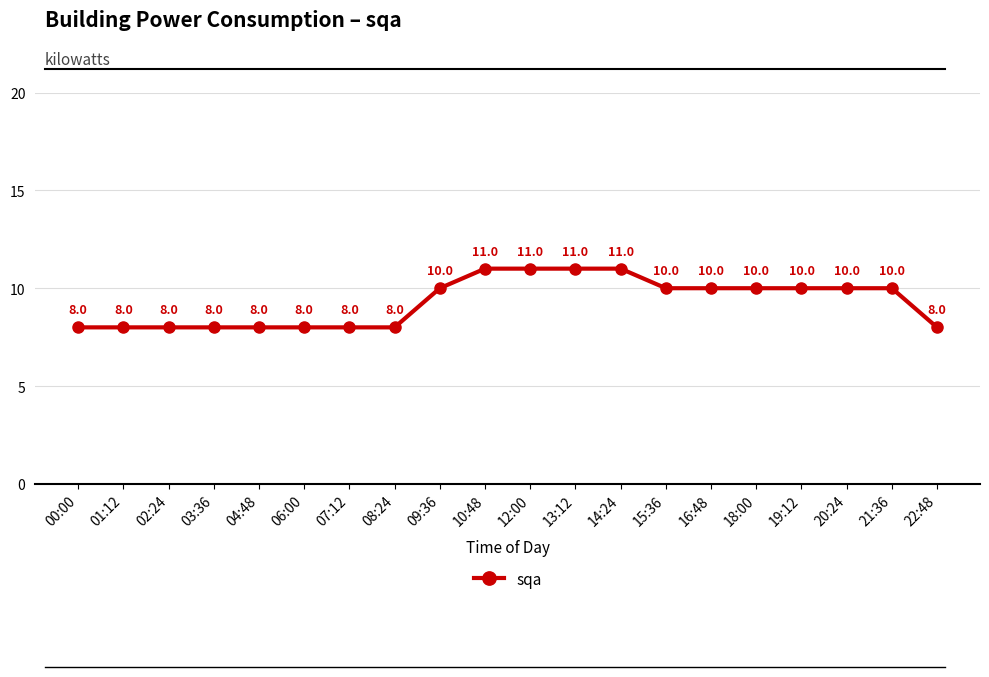

What is the greatest value displayed?

11